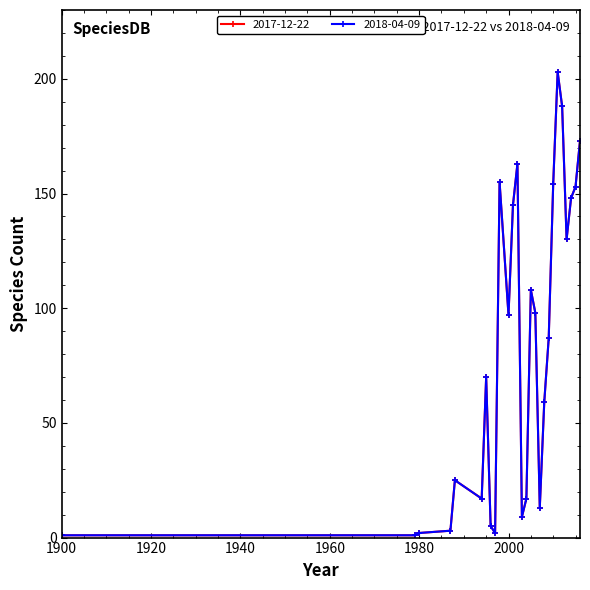

Which series has the largest total across all categories?

2017-12-22